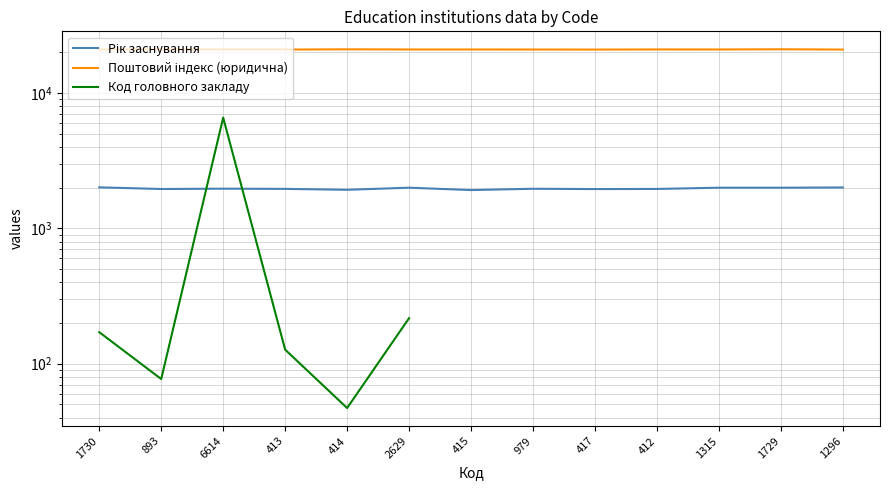

True or false: Рік заснування and Поштовий індекс (юридична) intersect in this chart.

False